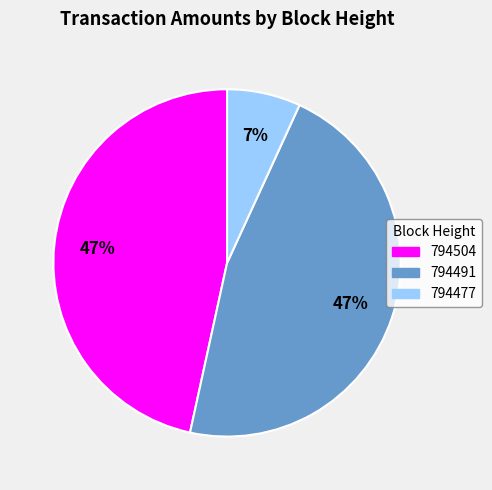

Is there a majority slice in this chart?

No